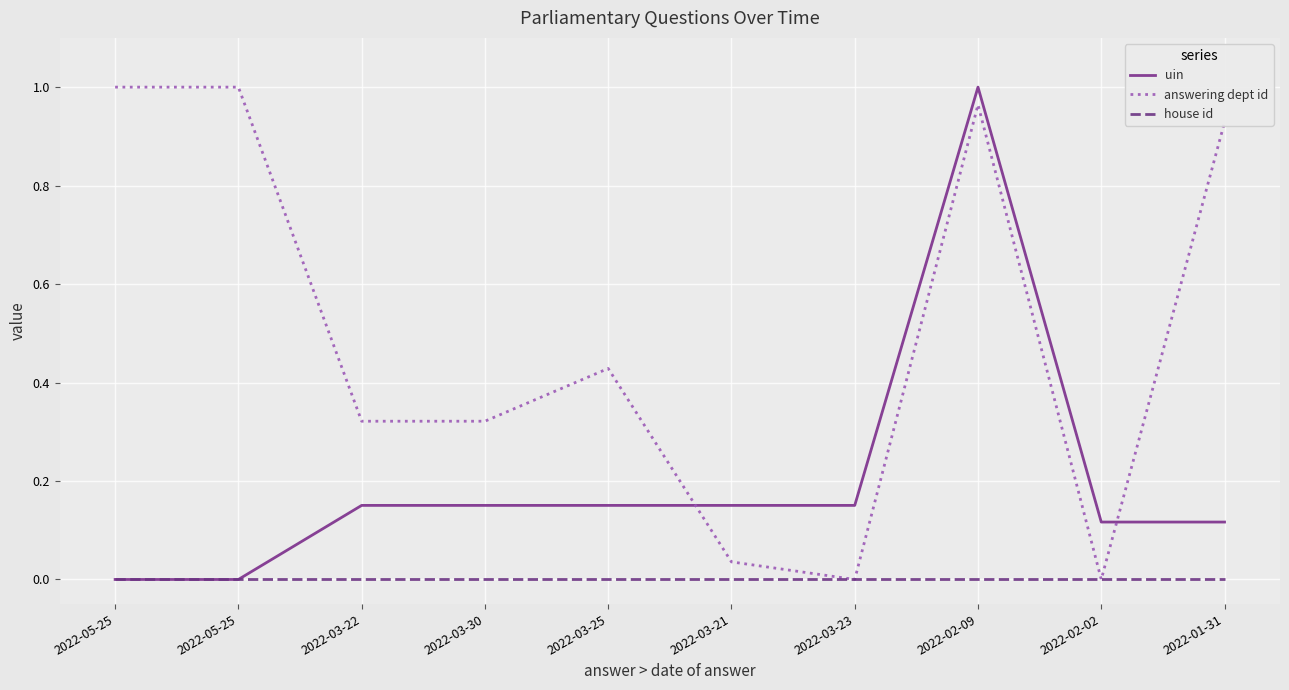

Rank the series by their average value, from lowest to highest.

house id, uin, answering dept id